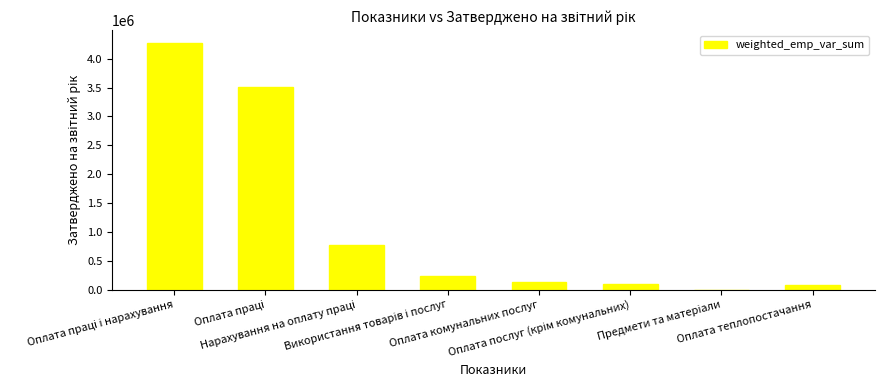

What is the sum of all values?

9109270